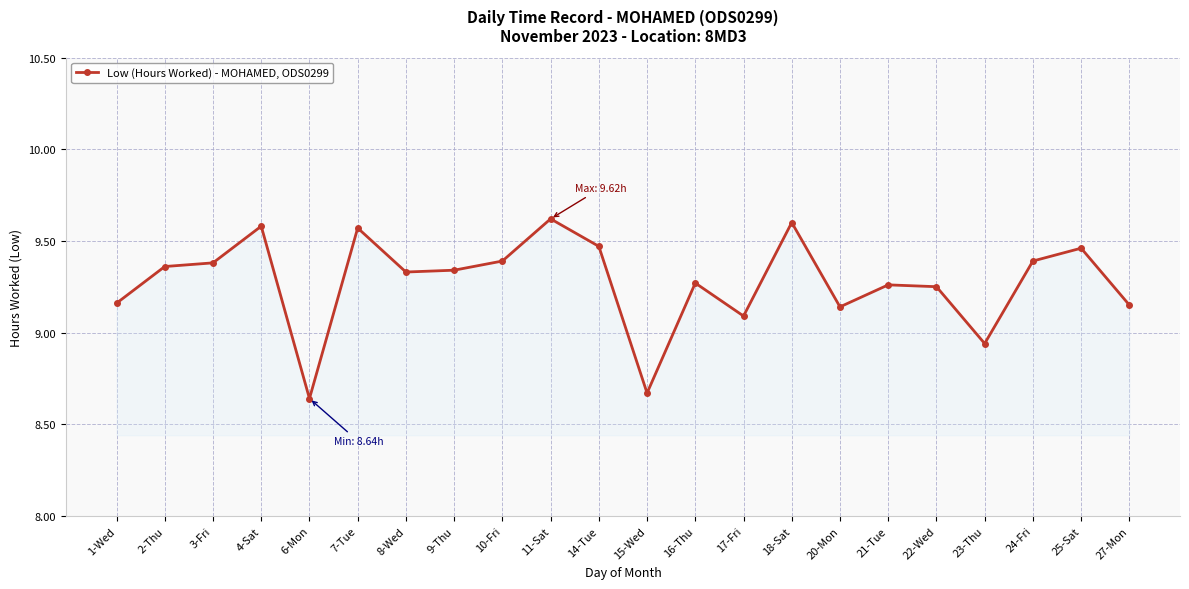

Where does the data first go above 9?

1-Wed